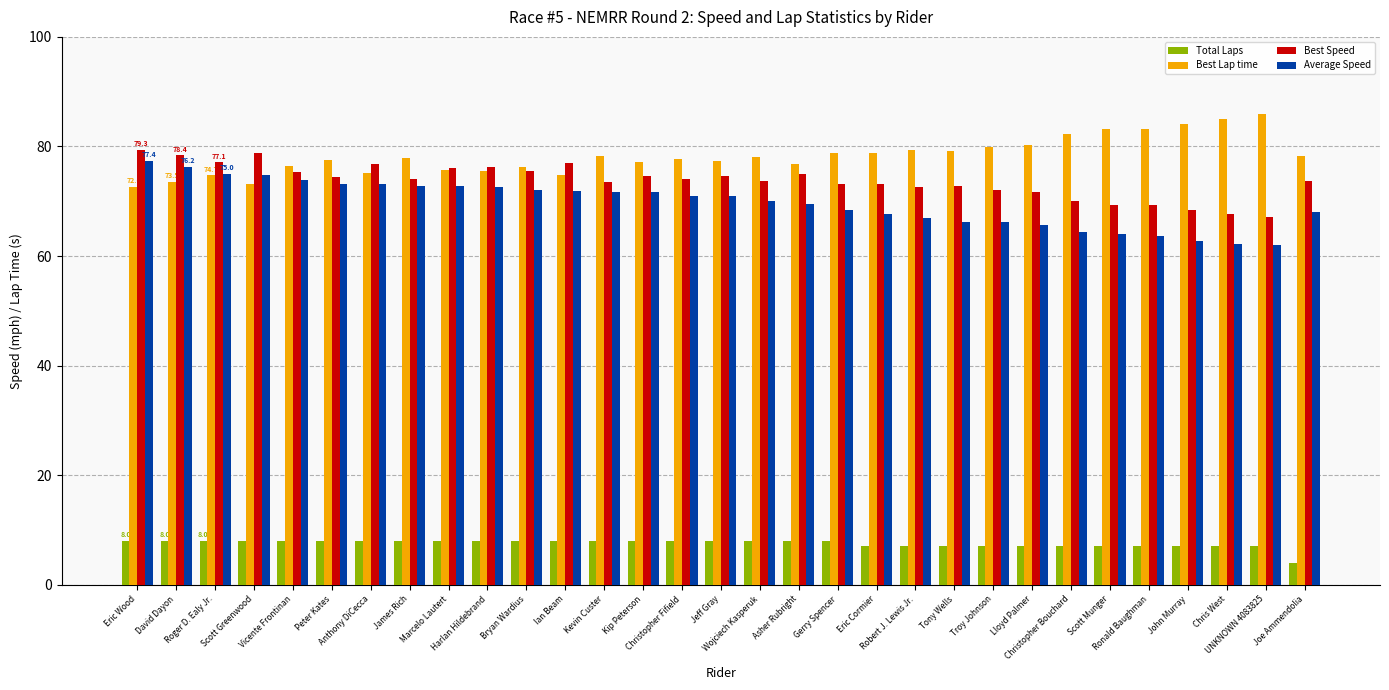

What are all the series names shown in the legend?

Total Laps, Best Lap time, Best Speed, Average Speed